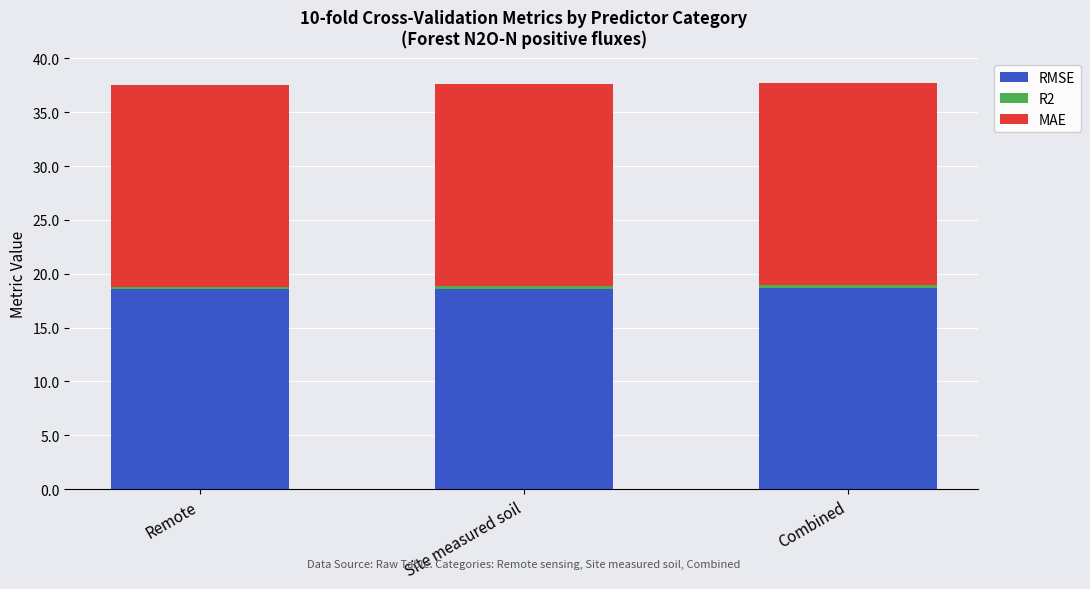

What is the sum of the RMSE values at Remote and Site measured soil?

37.2